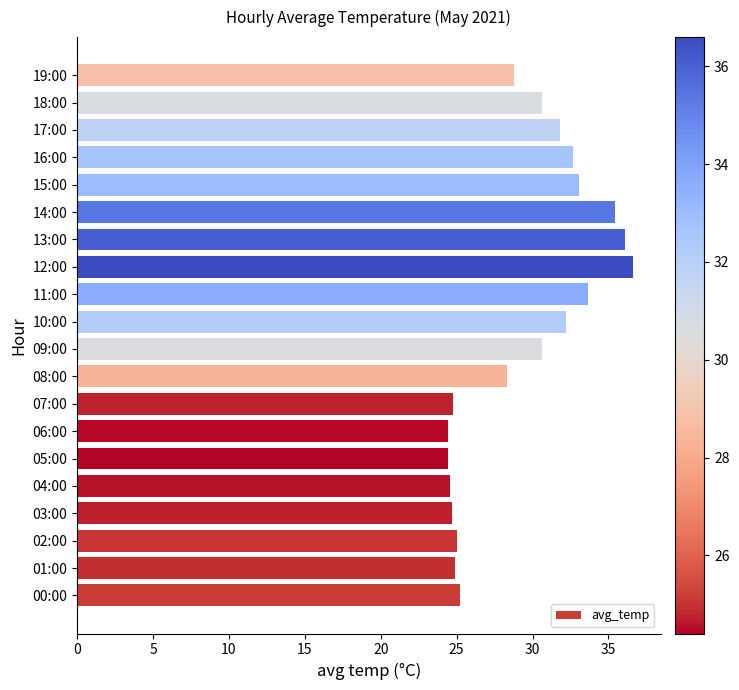

How many bars are there in total?

20